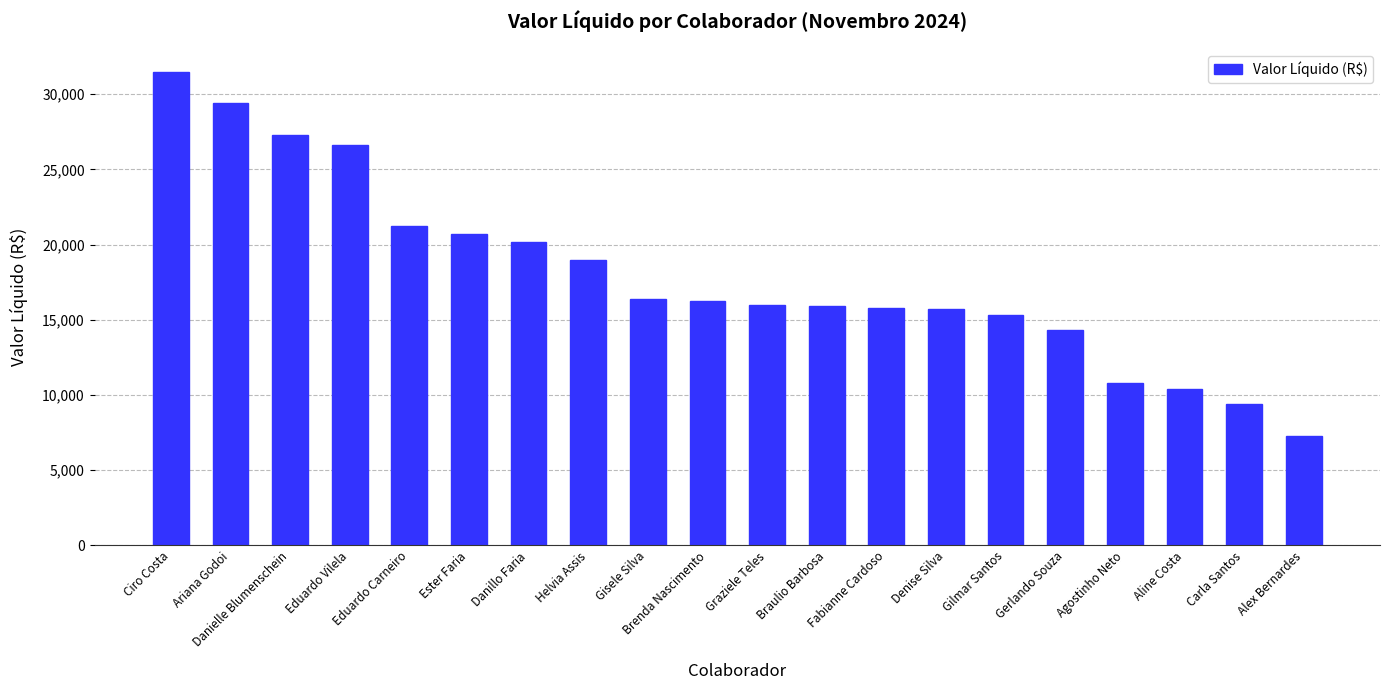

What is the change in value from Ciro Costa to Alex Bernardes?

-24182.5